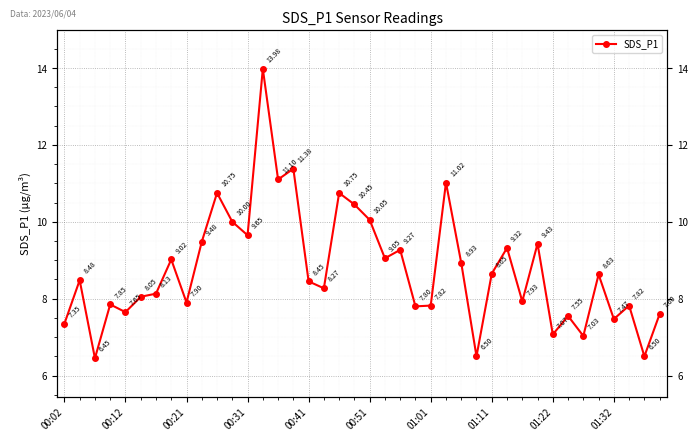

What is the difference between the maximum and minimum values?

7.5